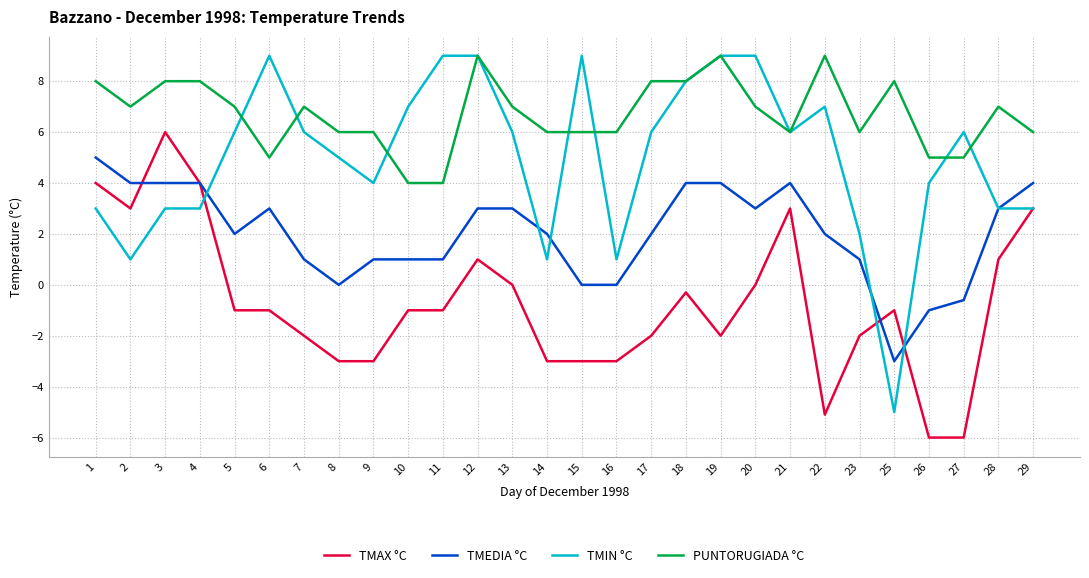

Which category has the lowest value in the TMIN °C series?

25